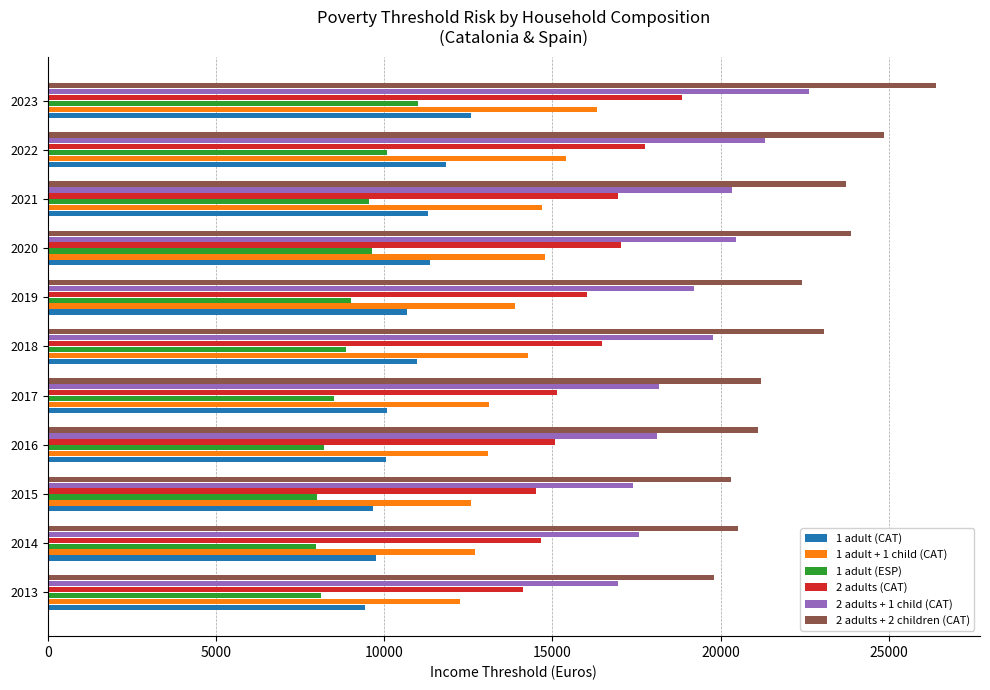

List the series in order of their peak value, lowest first.

1 adult (ESP), 1 adult (CAT), 1 adult + 1 child (CAT), 2 adults (CAT), 2 adults + 1 child (CAT), 2 adults + 2 children (CAT)